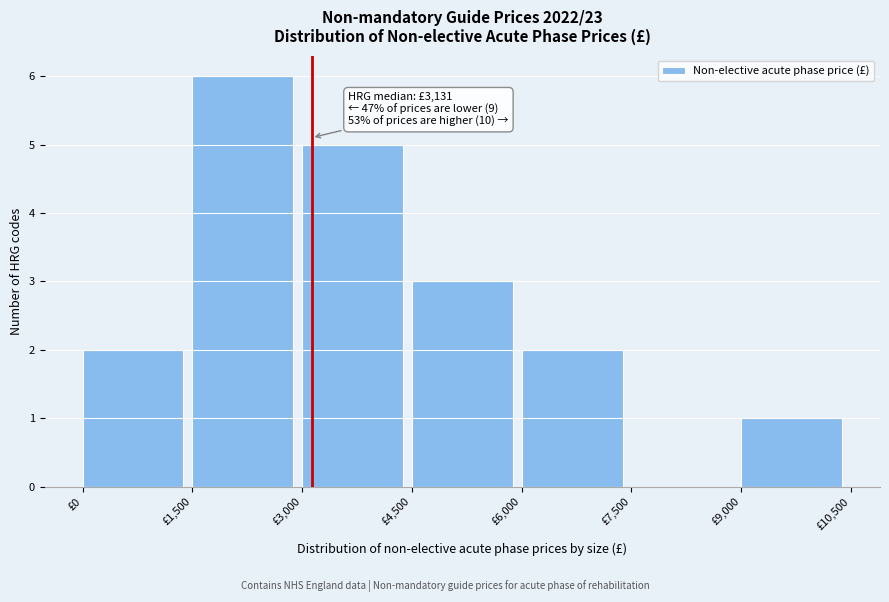

Which range on the x-axis has the tallest bar?

1500 to 3000